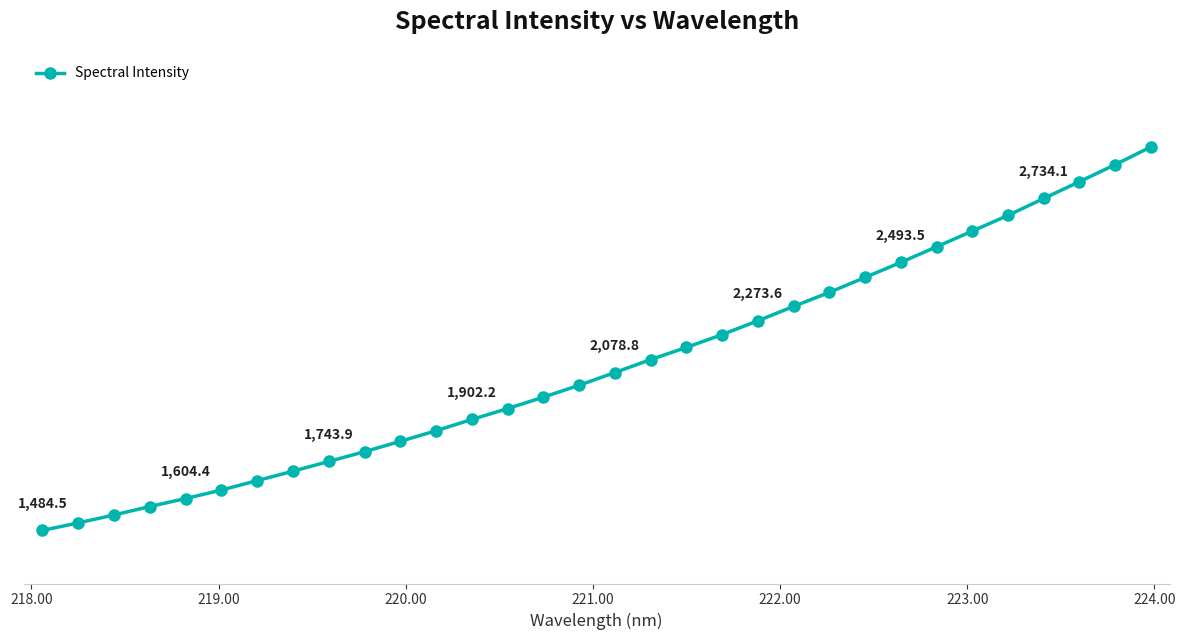

Is this an area chart (filled region under the line)?

No